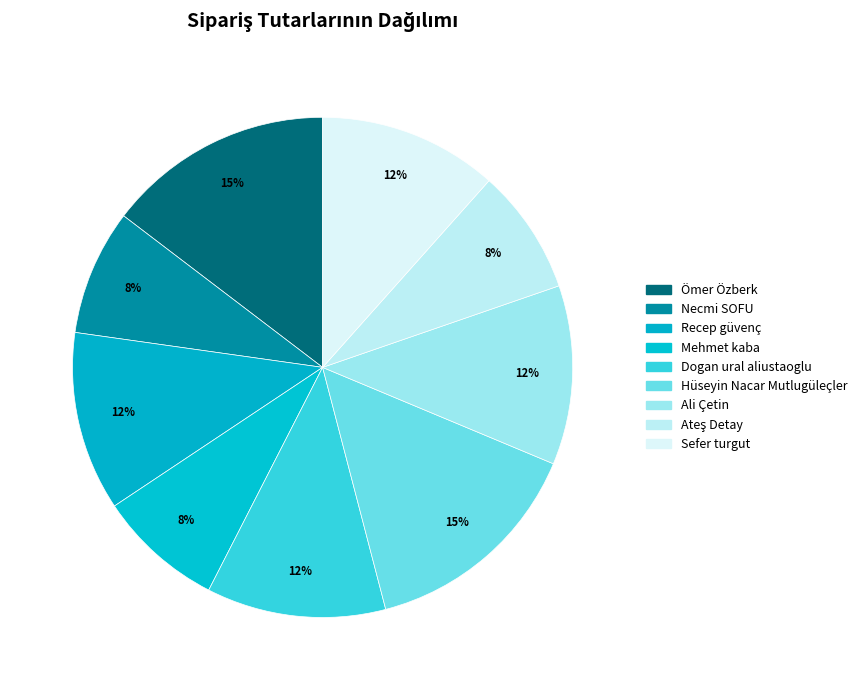

Count the number of slices in the pie.

9